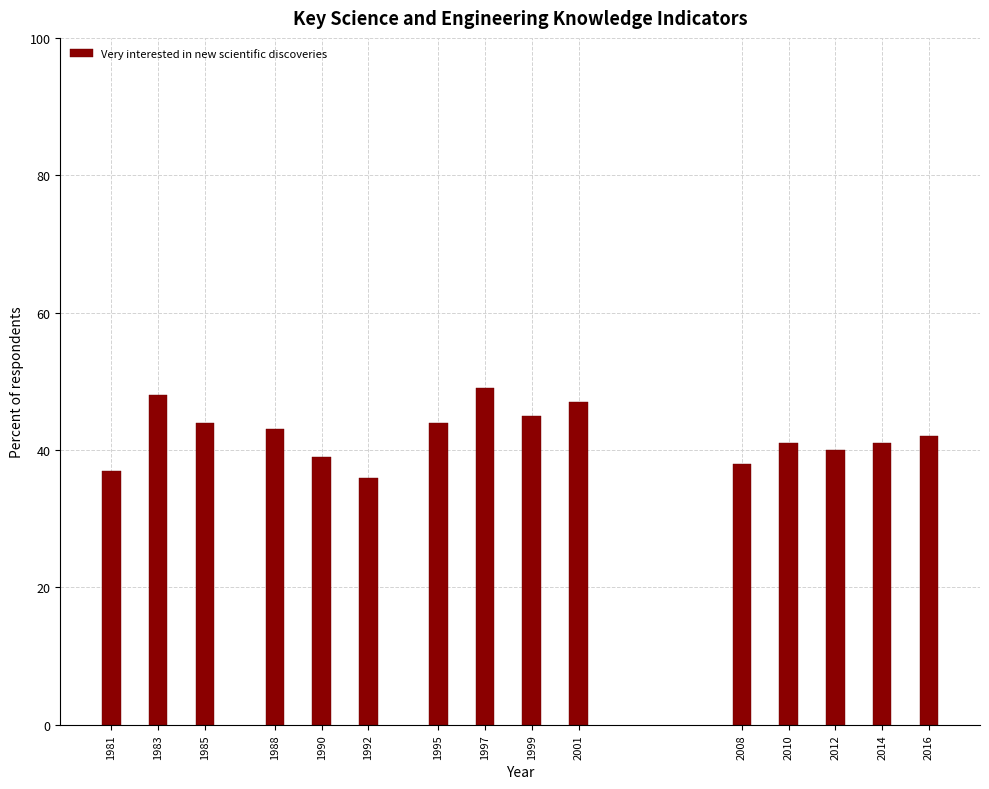

Reading left to right, what are all the values shown in this chart?

37	48	44	43	39	36	44	49	45	47	38	41	40	41	42